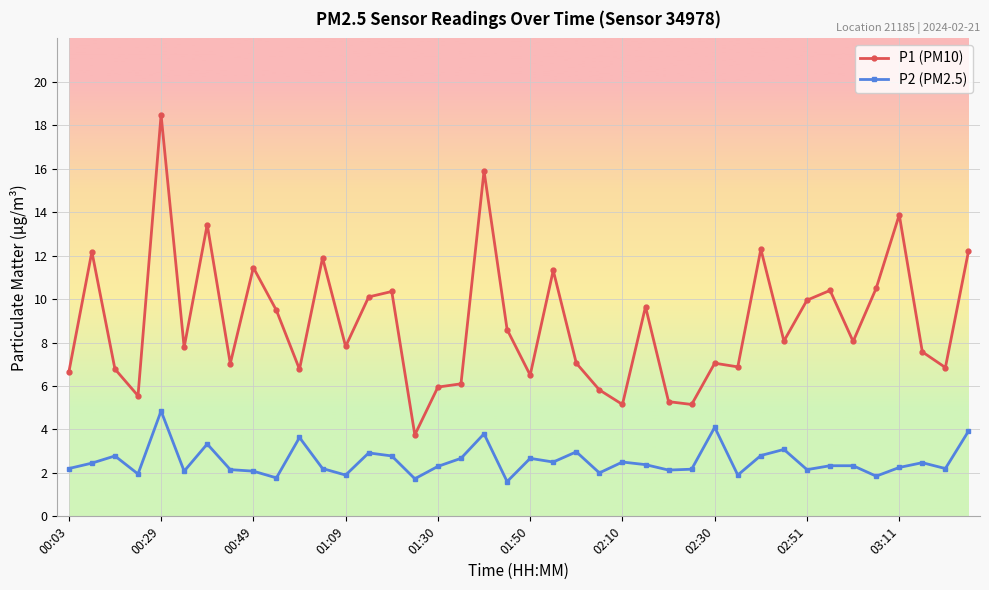

What is the difference between the maximum and minimum values in the P1 (PM10) series?

14.7